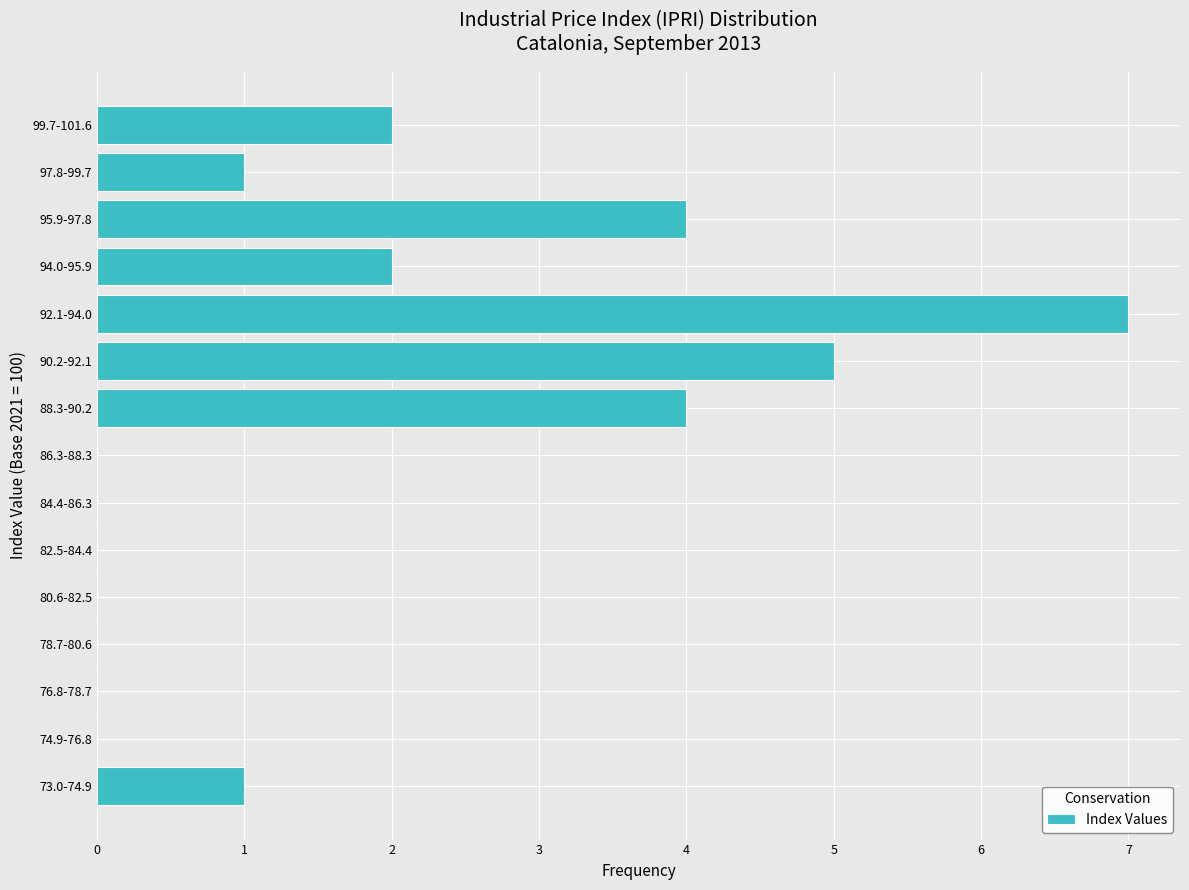

Reading bottom to top, extract all data points from this chart.

73.0-74.9=1	74.9-76.8=0	76.8-78.7=0	78.7-80.6=0	80.6-82.5=0	82.5-84.4=0	84.4-86.3=0	86.3-88.3=0	88.3-90.2=4	90.2-92.1=5	92.1-94.0=7	94.0-95.9=2	95.9-97.8=4	97.8-99.7=1	99.7-101.6=2